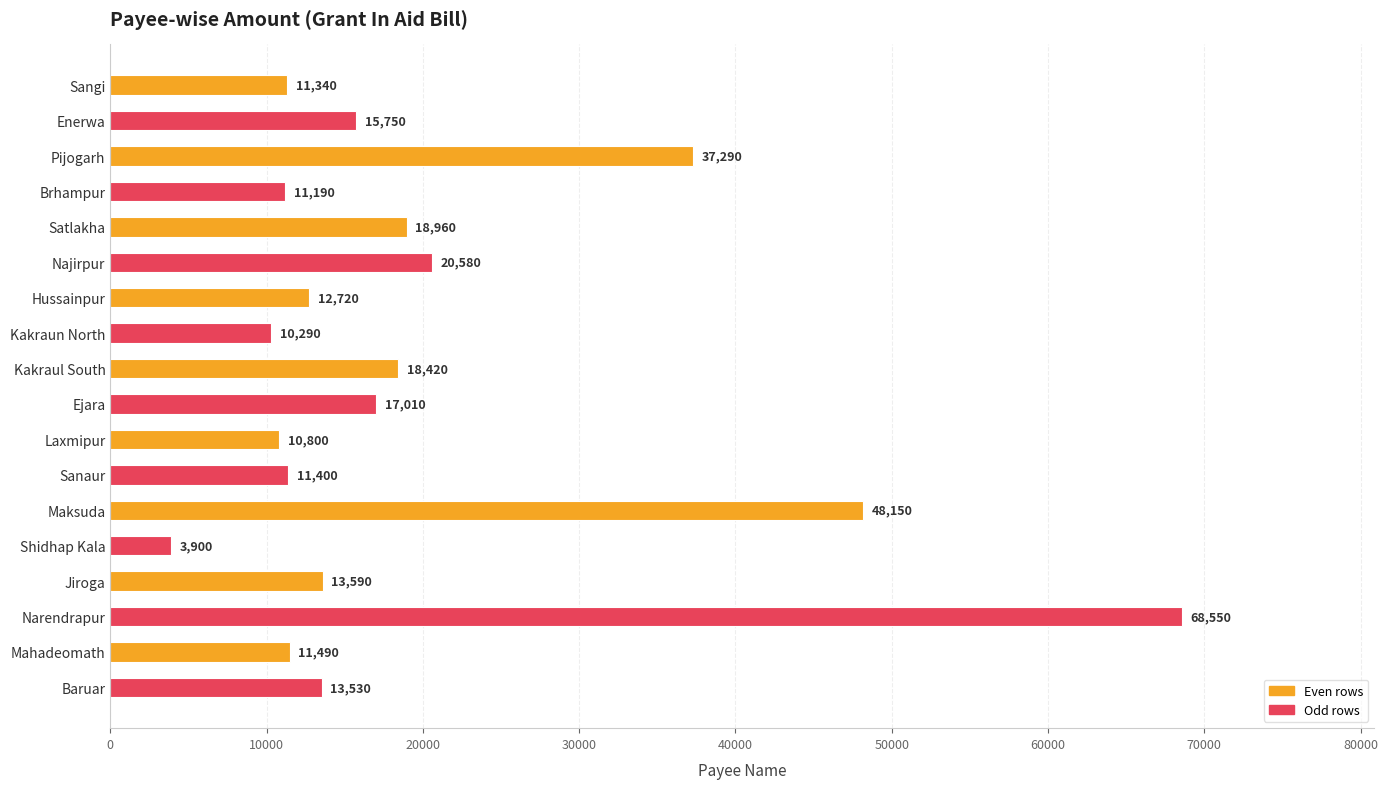

Does the chart contain any negative values?

No